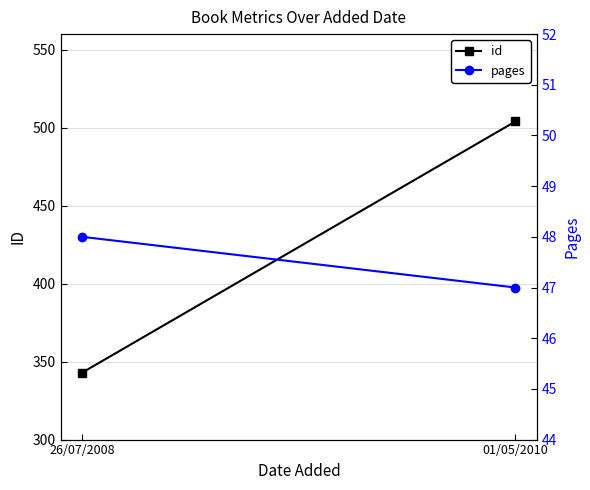

Which category has the lowest value across all series?

01/05/2010